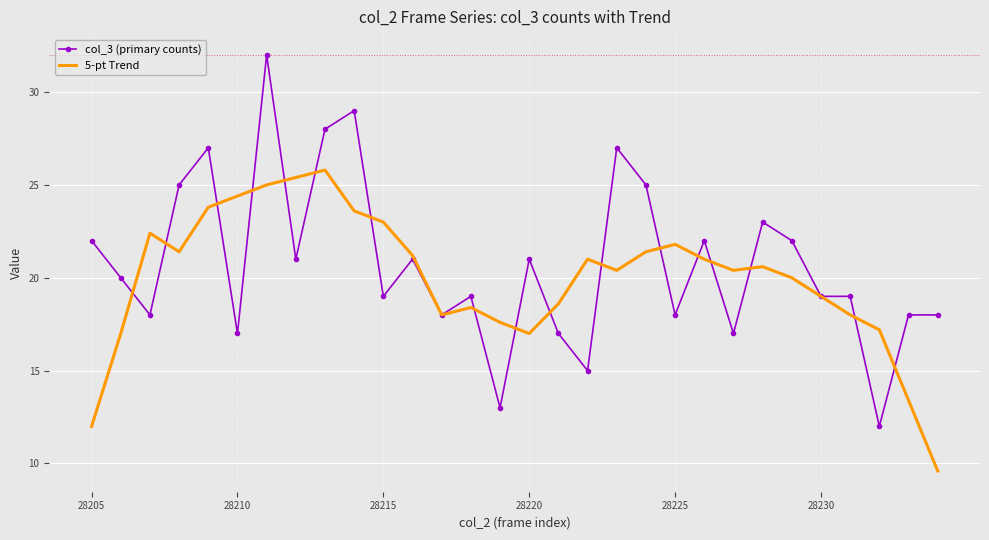

Which series has the largest range (max minus min)?

col_3 (primary counts)